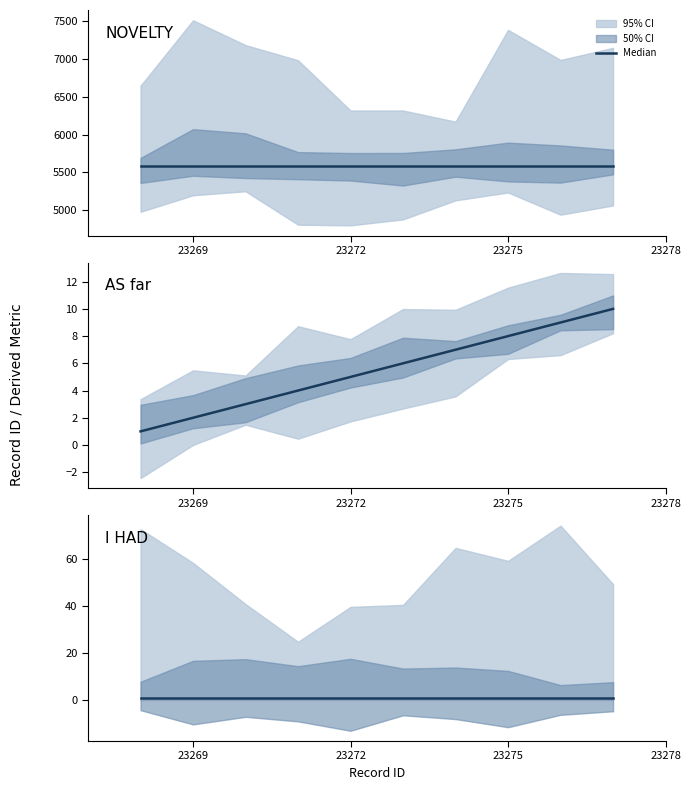

What is the difference between the maximum and second lowest values?

8